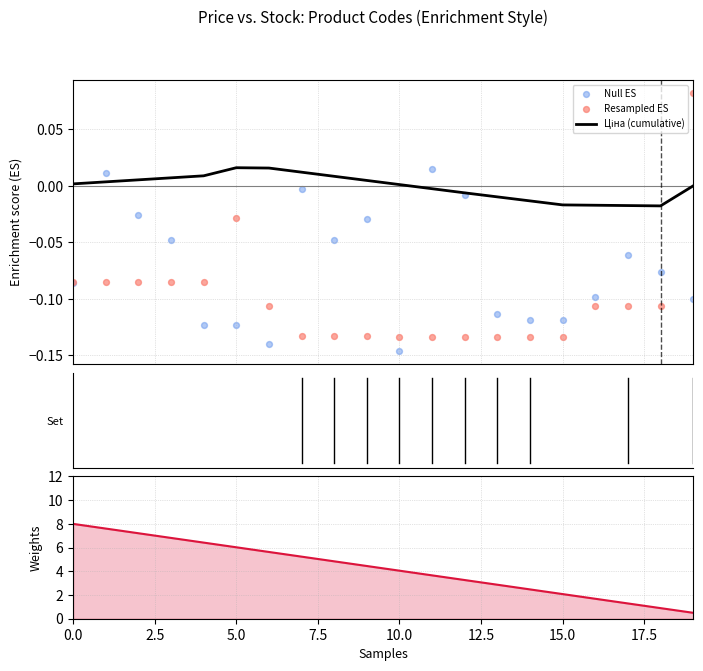

At how many categories does at least one series exceed 7?

3